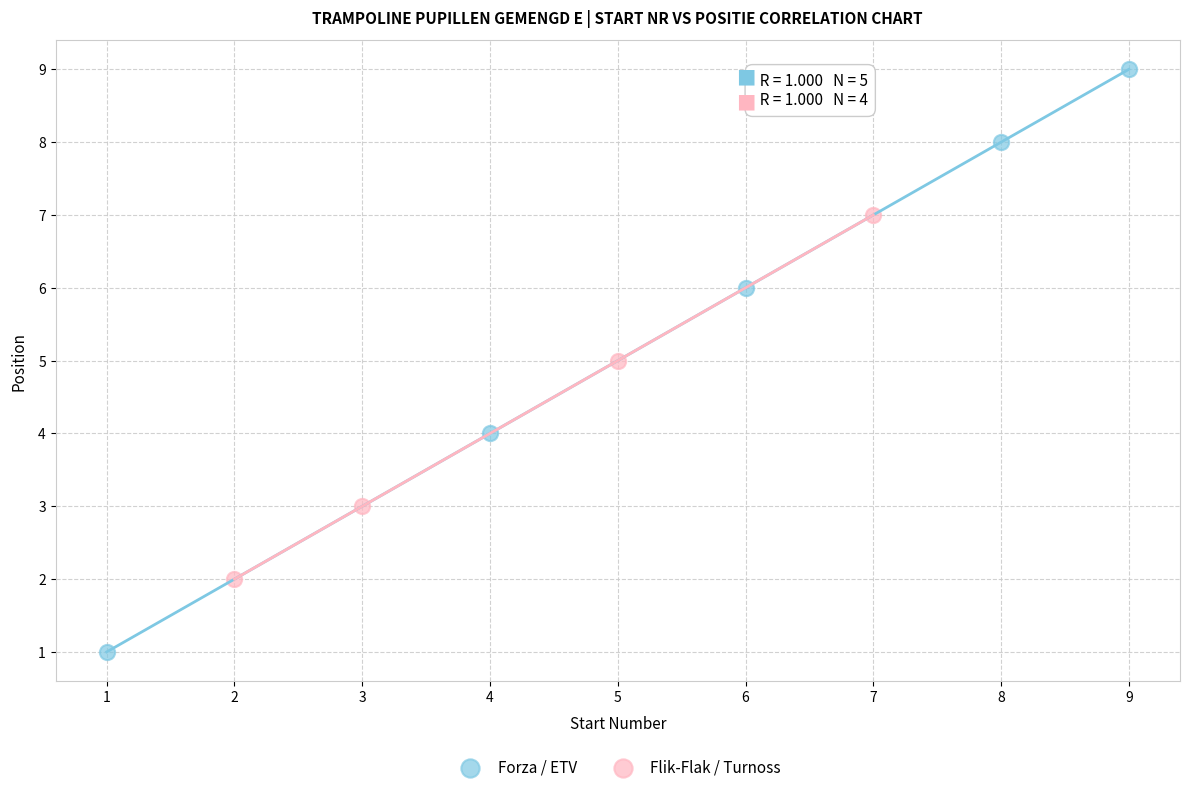

Which series has the widest spread of Y values?

Forza / ETV